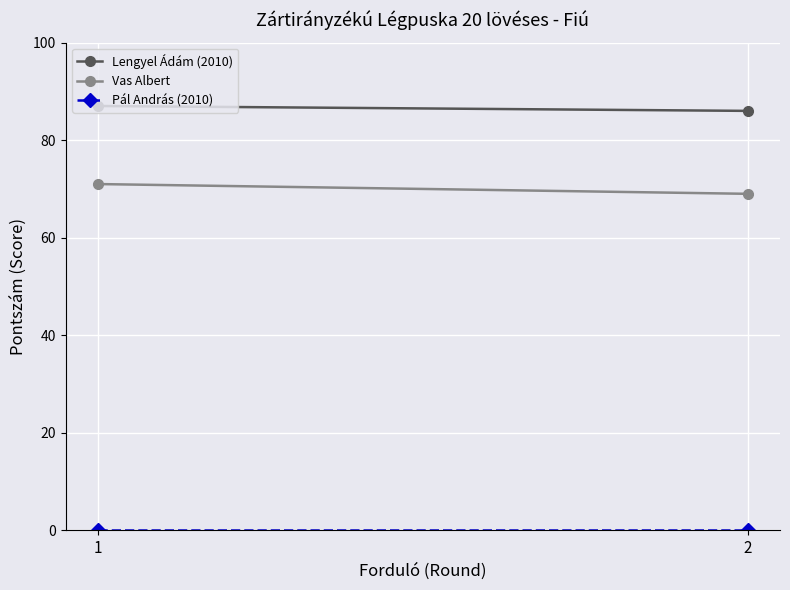

Which series has the widest spread of values?

Vas Albert